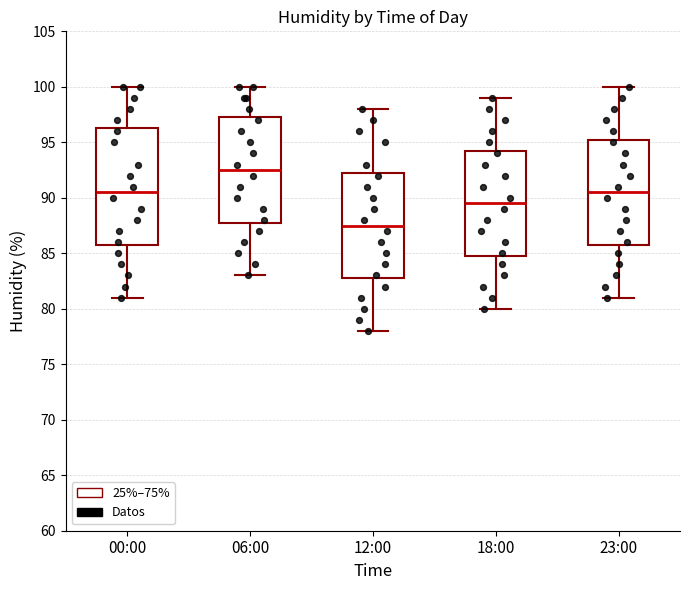

Reading left to right, transcribe this box plot: for each box, give where its median line is, the range the box spans, and where its two whiskers end, as read against the y-axis. The values are not printed on the chart, so give them approximately, as read against the axis.

00:00: median 90.5, box 86.0 to 96.5, whiskers 81.0 to 100.0
06:00: median 92.5, box 88.0 to 97.5, whiskers 83.0 to 100.0
12:00: median 87.5, box 83.0 to 92.5, whiskers 78.0 to 98.0
18:00: median 89.5, box 85.0 to 94.5, whiskers 80.0 to 99.0
23:00: median 90.5, box 86.0 to 95.5, whiskers 81.0 to 100.0